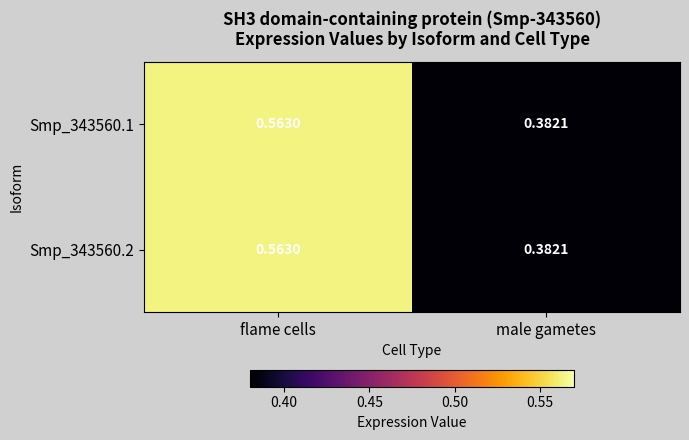

At which category is the sum across all series the highest?

flame cells